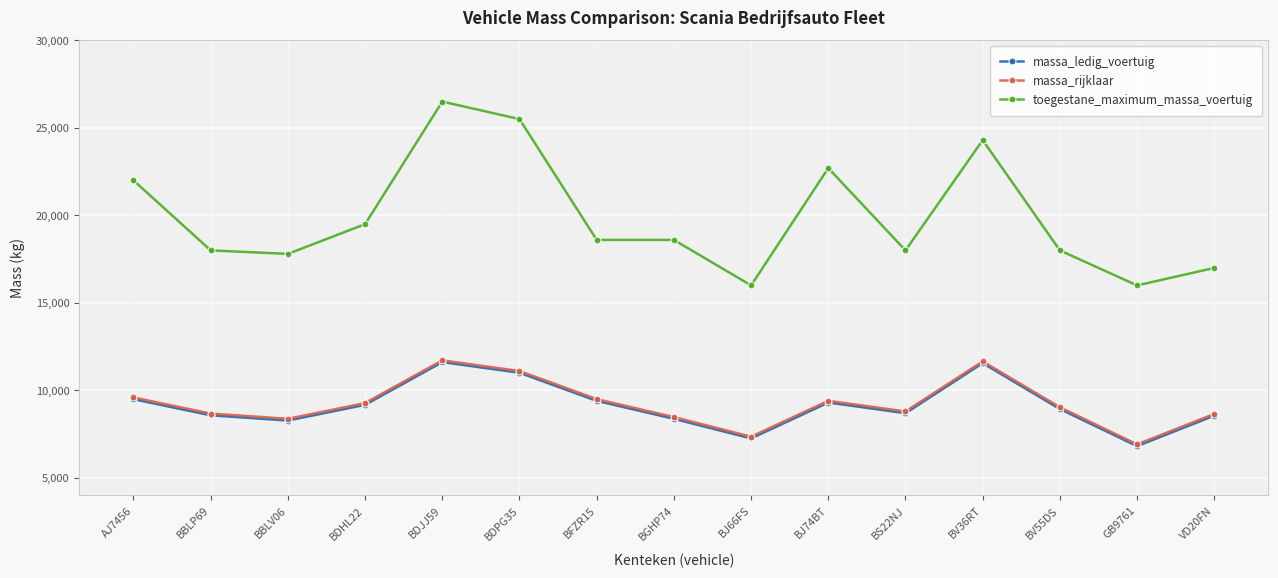

How many data points does each series have?

15